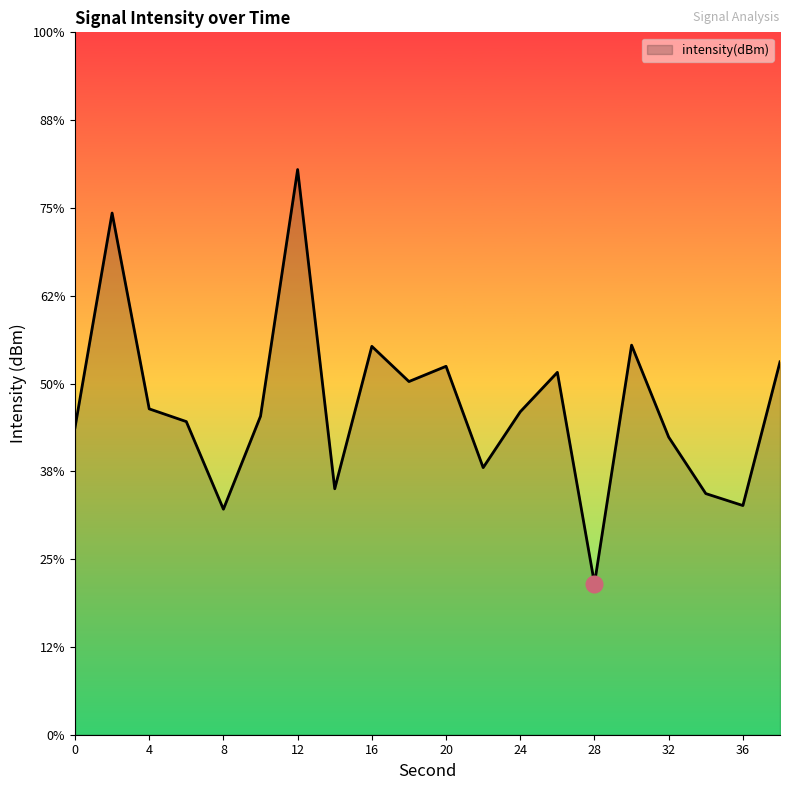

Does the chart display data point markers on the line(s)?

No